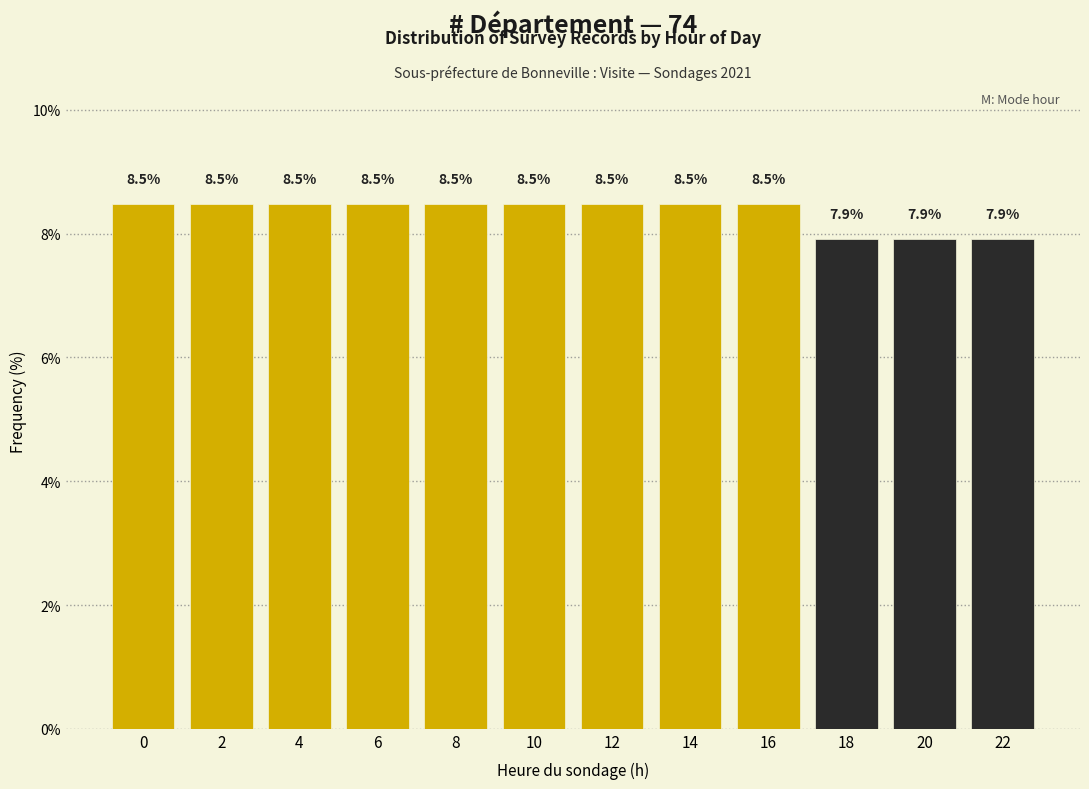

Reading left to right, list all the values displayed in this chart.

0=8.5	2=8.5	4=8.5	6=8.5	8=8.5	10=8.5	12=8.5	14=8.5	16=8.5	18=7.9	20=7.9	22=7.9